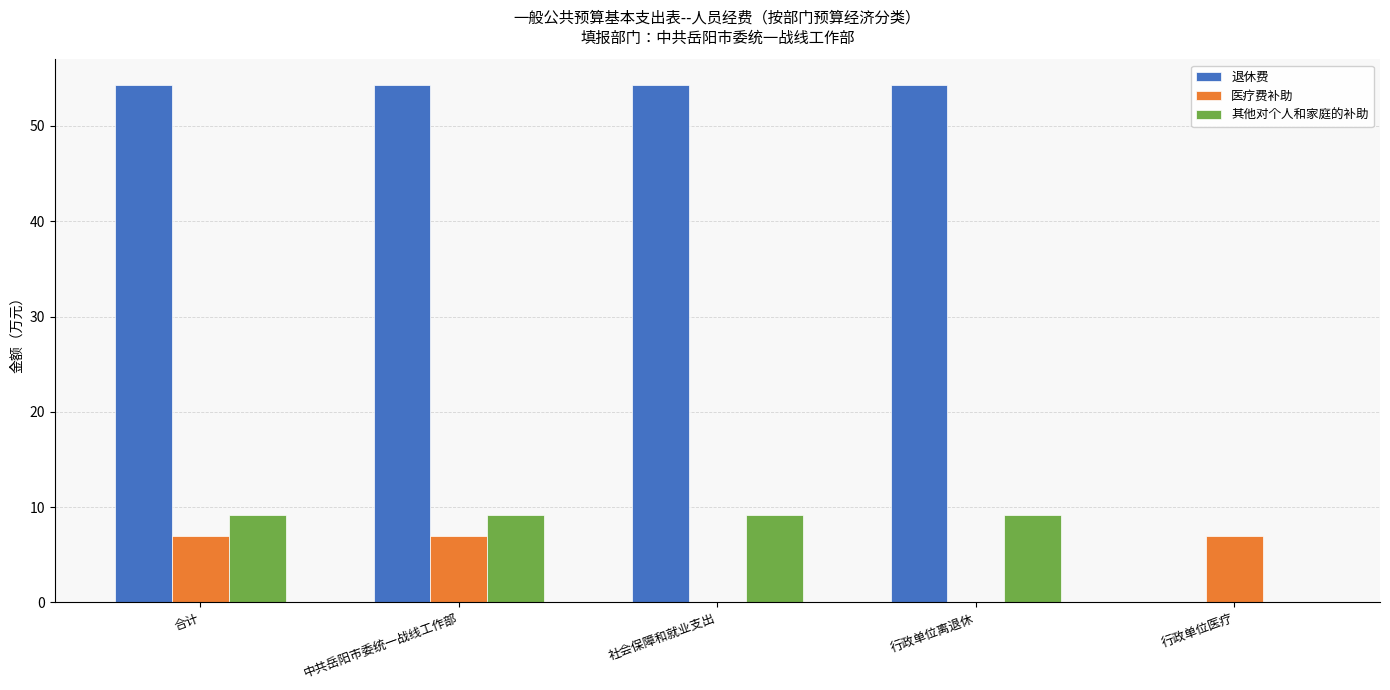

Are the bars grouped side by side (vs. stacked)?

Yes